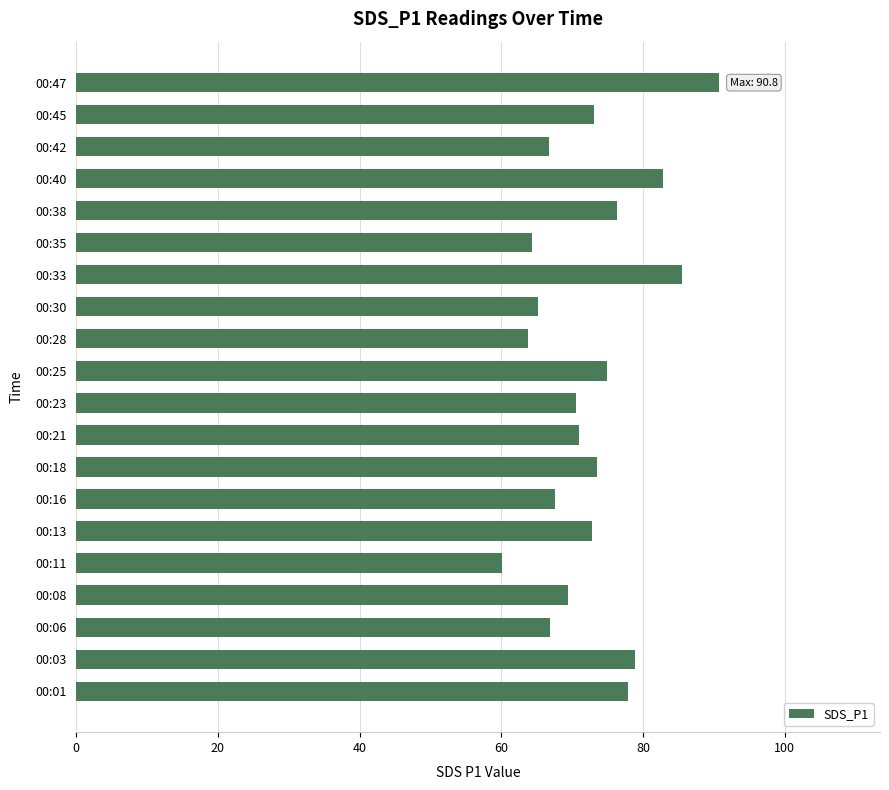

Count the number of values greater than 72.

10